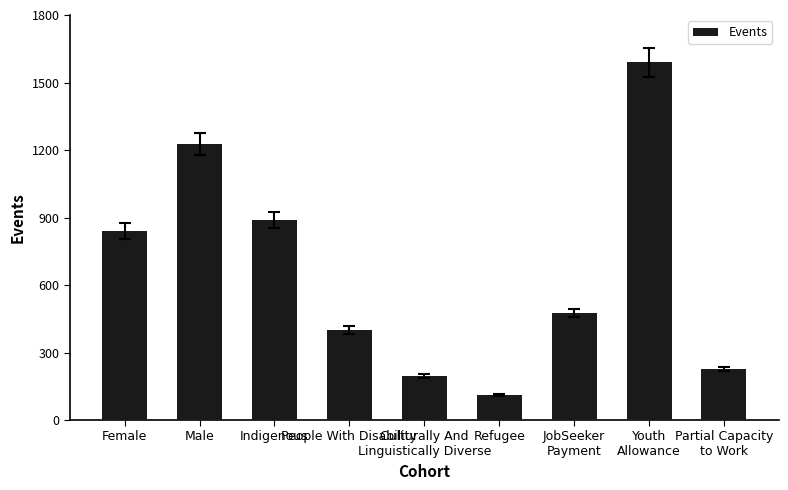

What value does the data have at Culturally And
Linguistically Diverse?

195